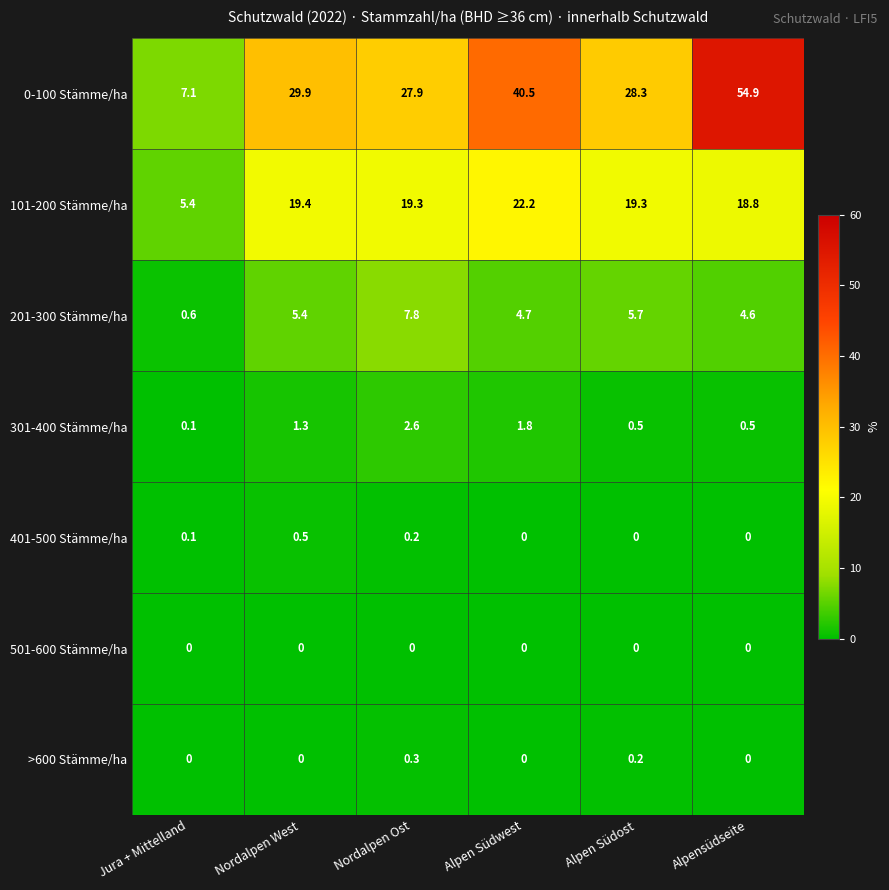

What is the difference between the maximum and minimum values in the >600 Stämme/ha series?

0.3